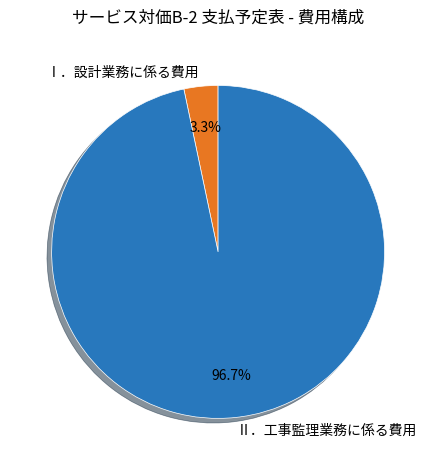

Which slice represents more than half of the pie?

Ⅱ．工事監理業務に係る費用